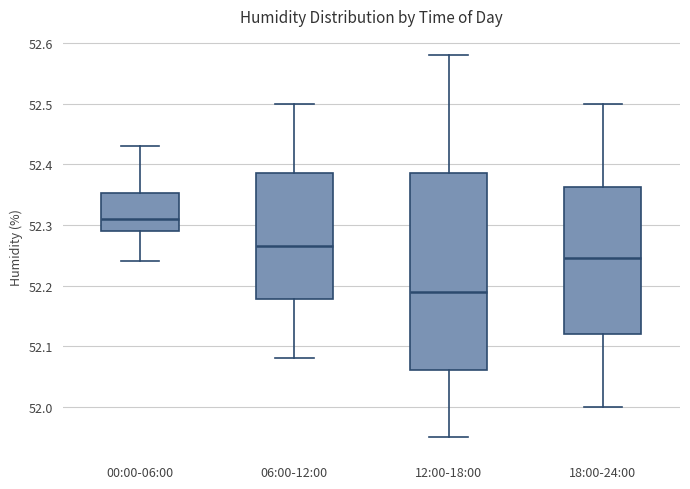

Reading left to right, transcribe this box plot: for each box, give where its median line is, the range the box spans, and where its two whiskers end, as read against the y-axis. The values are not printed on the chart, so give them approximately, as read against the axis.

00:00-06:00: median 52.31, box 52.29 to 52.35, whiskers 52.24 to 52.43
06:00-12:00: median 52.27, box 52.18 to 52.39, whiskers 52.08 to 52.50
12:00-18:00: median 52.19, box 52.06 to 52.39, whiskers 51.95 to 52.58
18:00-24:00: median 52.25, box 52.12 to 52.36, whiskers 52.00 to 52.50